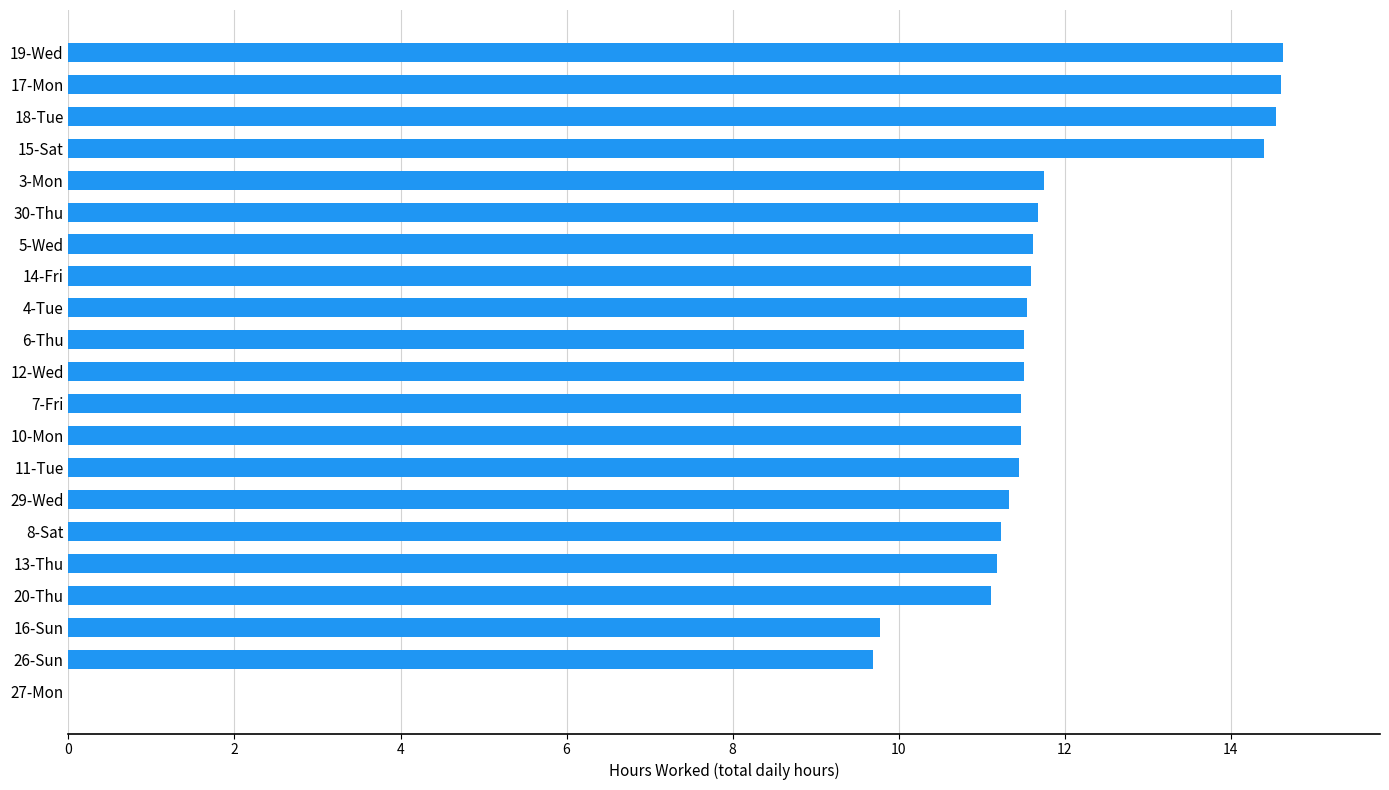

What is the change in value from 19-Wed to 5-Wed?

-3.0